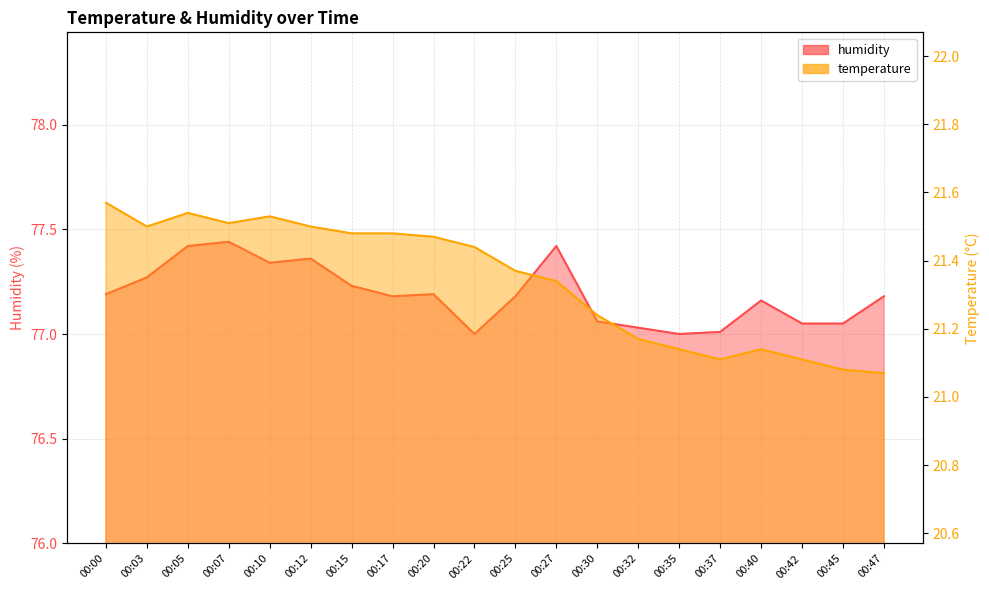

Which series changed the most between 00:00 and 00:35?

temperature